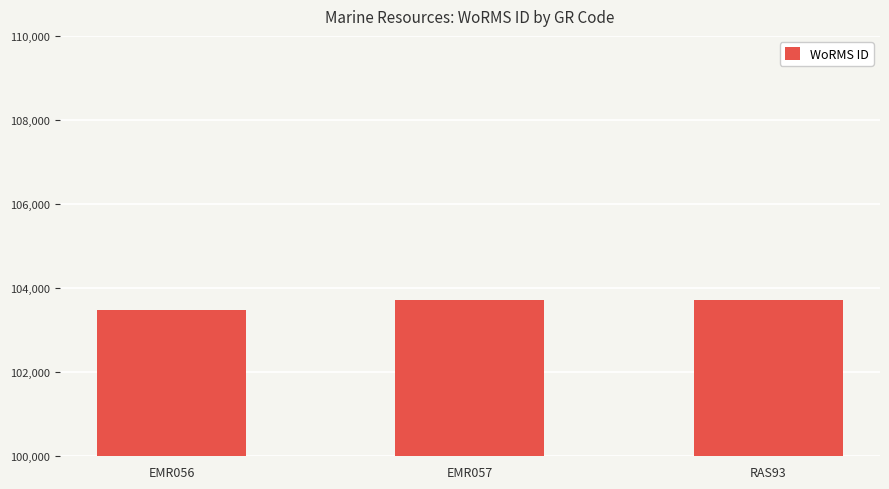

Which category has the lowest value across all series?

EMR056